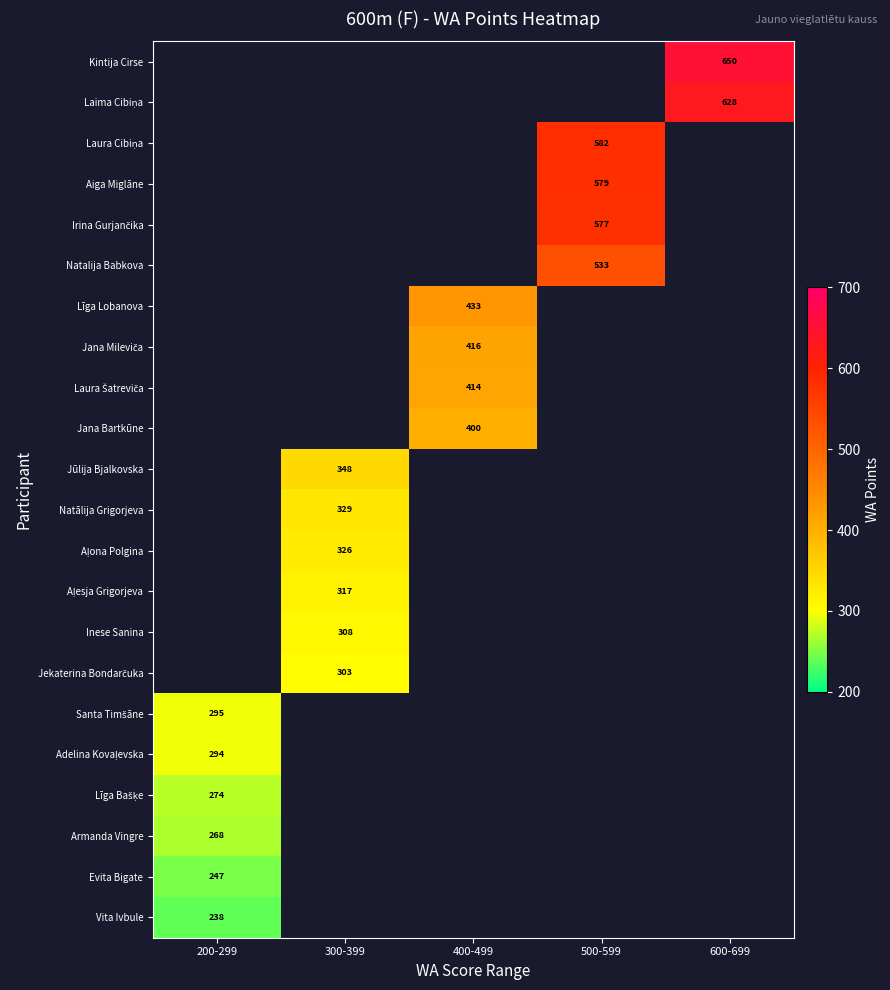

Is the value of Natālija Grigorjeva at 600-699 greater than the value of Līga Lobanova at 300-399?

No